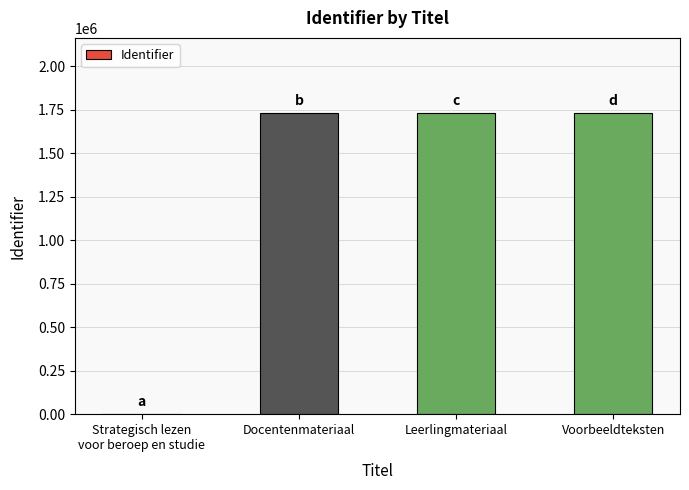

Approximately how many times larger is the value at Leerlingmateriaal compared to Docentenmateriaal?

1.0